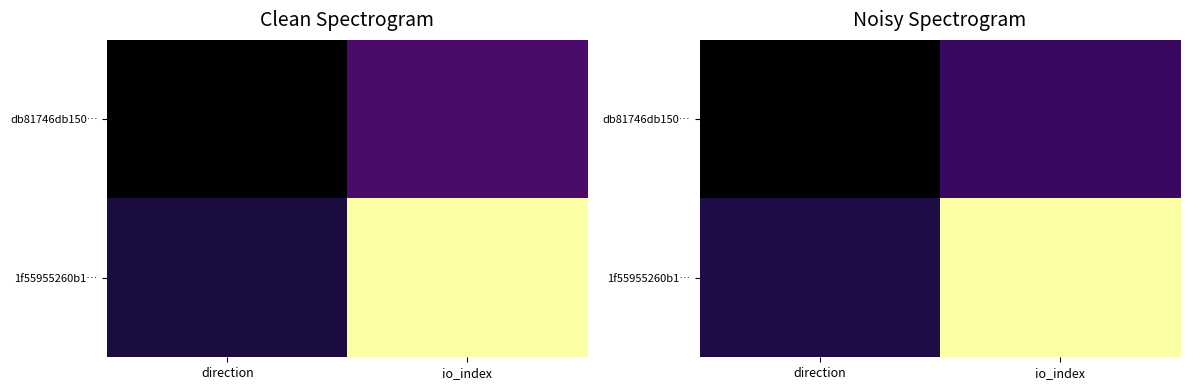

At how many categories does at least one series exceed 14?

1